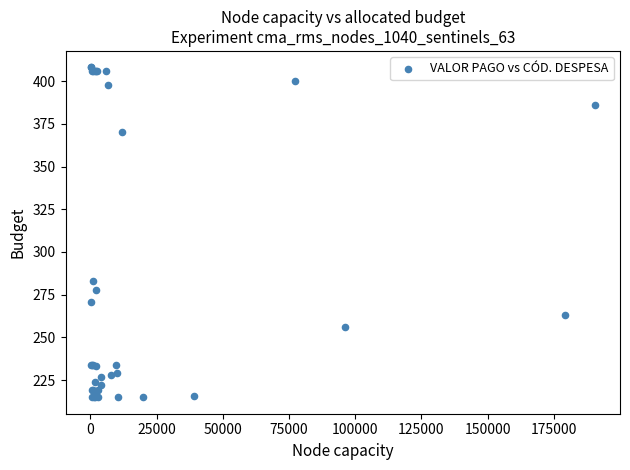

What Y value in the scatter plot is closest to 311?

283